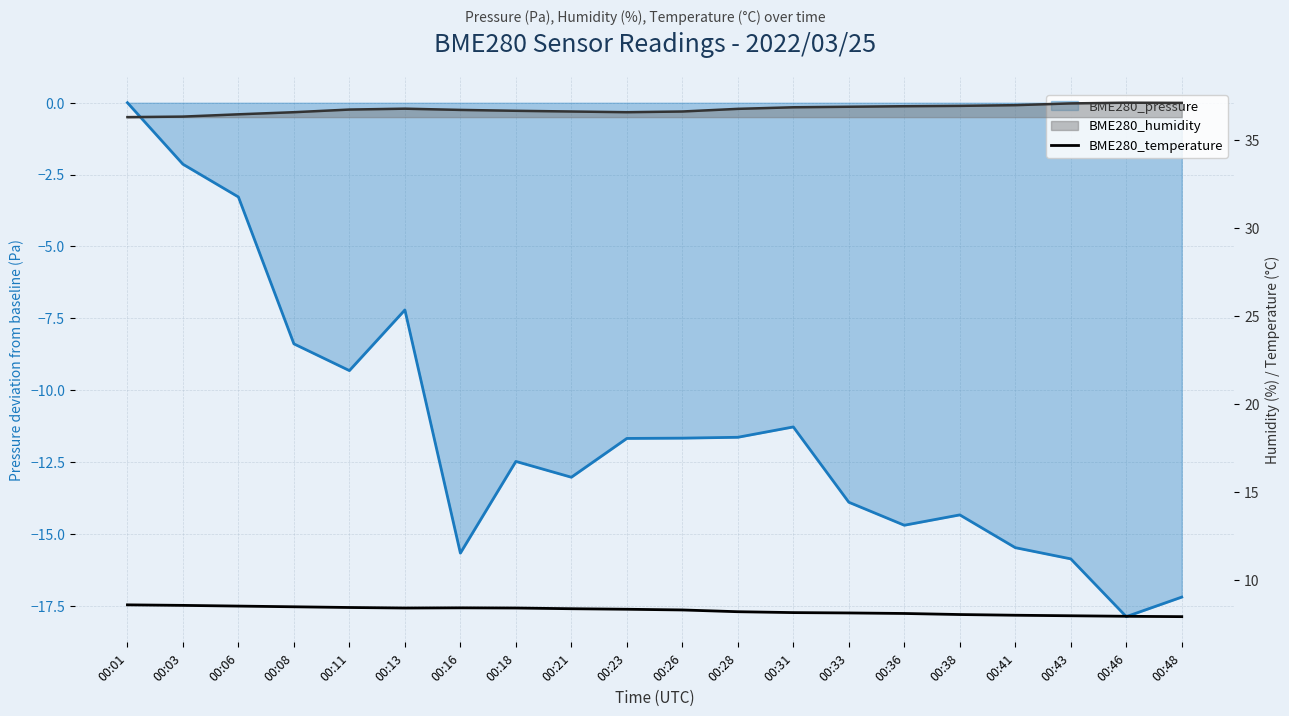

What is the sum of all values?

164.9